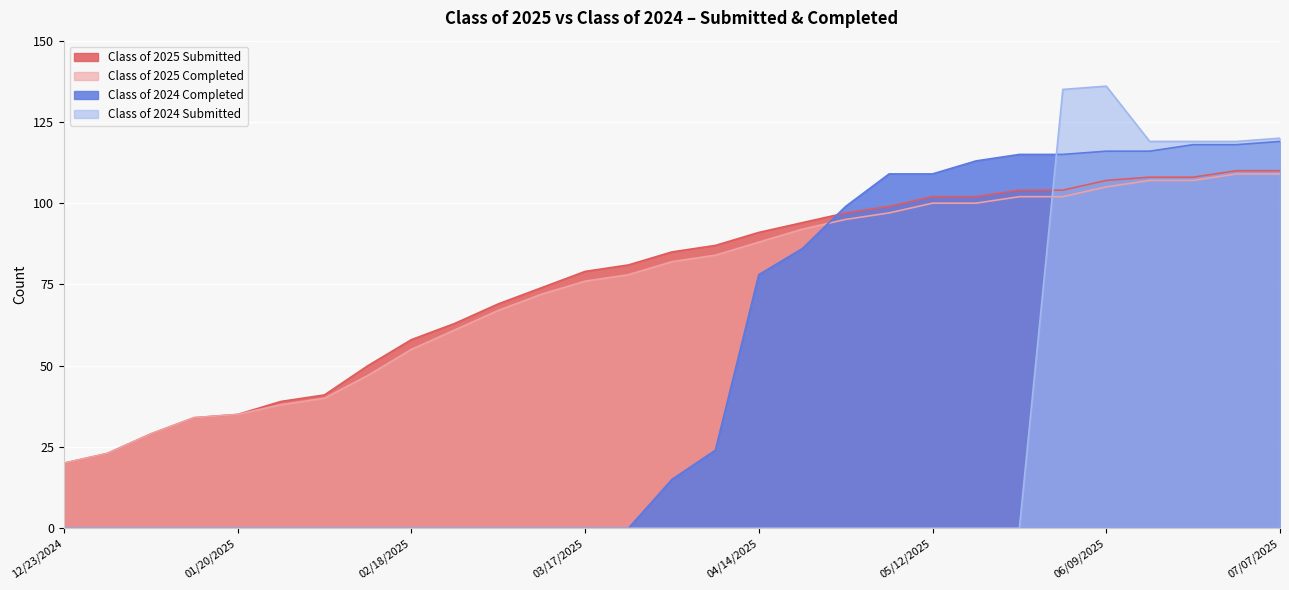

What are all the series names shown in the legend?

Class of 2025 Submitted, Class of 2025 Completed, Class of 2024 Completed, Class of 2024 Submitted